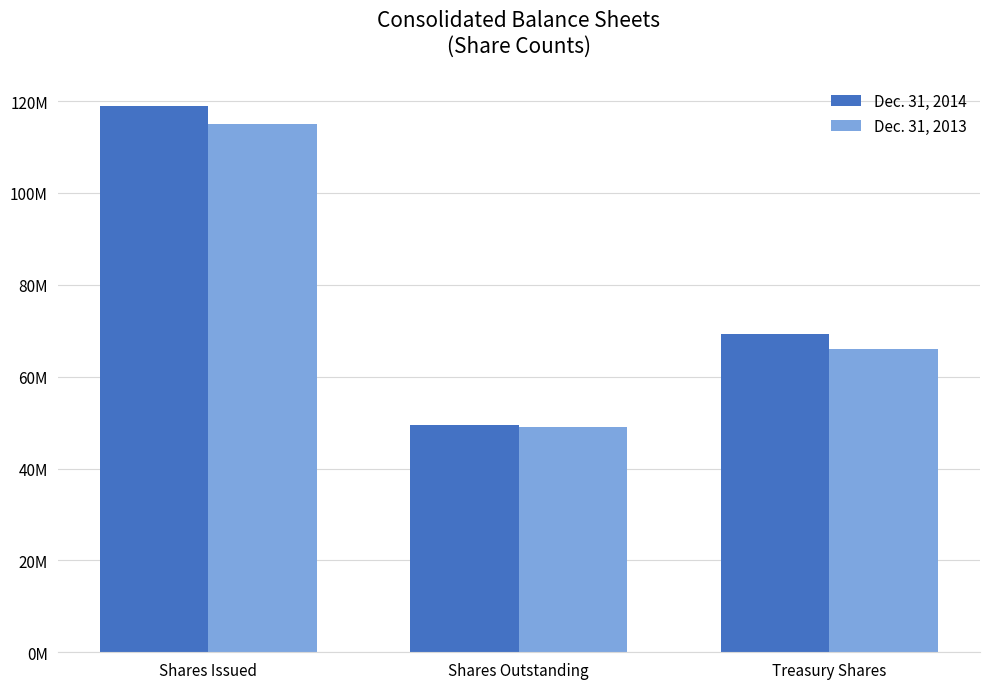

Rank the series by their average value, from highest to lowest.

Dec. 31, 2014, Dec. 31, 2013